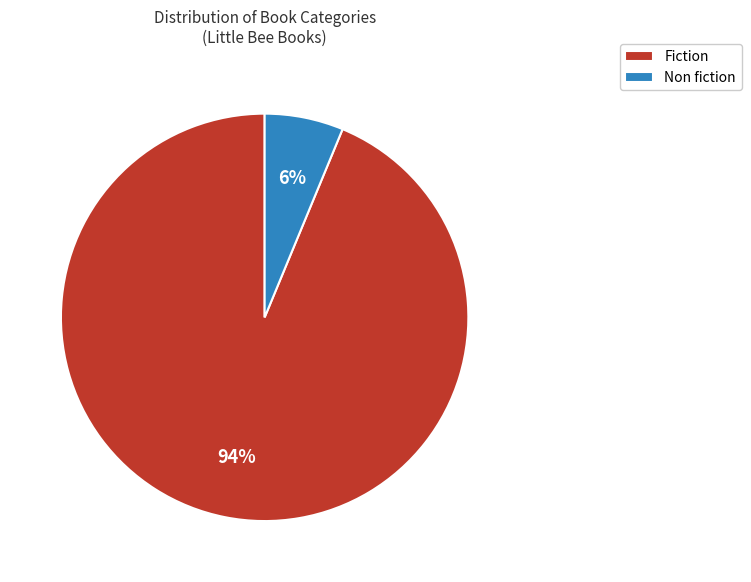

How many slices are in this pie chart?

2